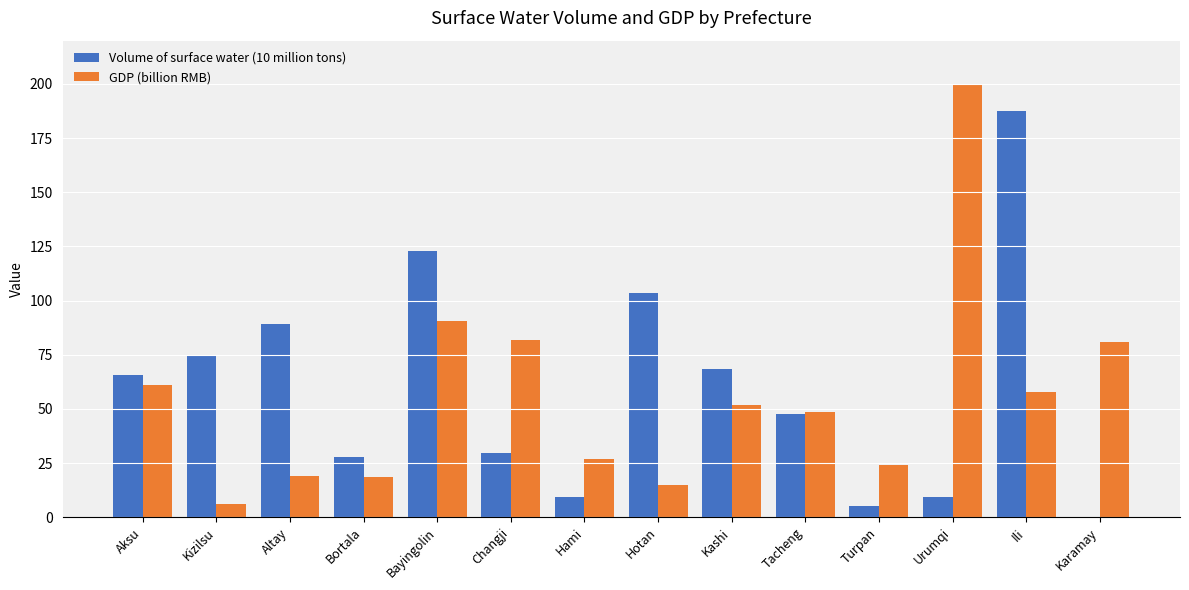

Which series changed the most between Tacheng and Turpan?

Volume of surface water (10 million tons)